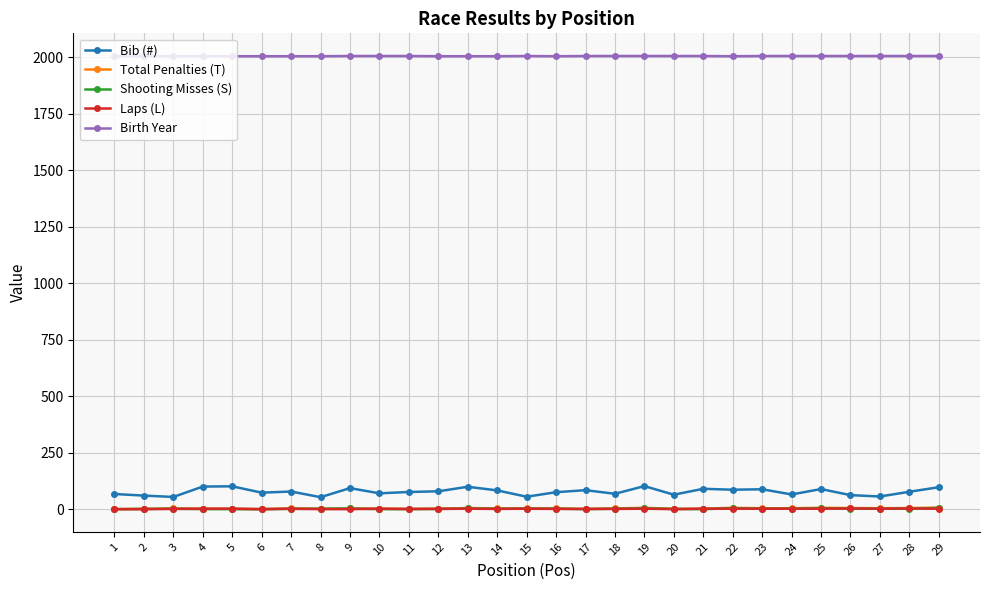

True or false: Birth Year and Shooting Misses (S) intersect in this chart.

False